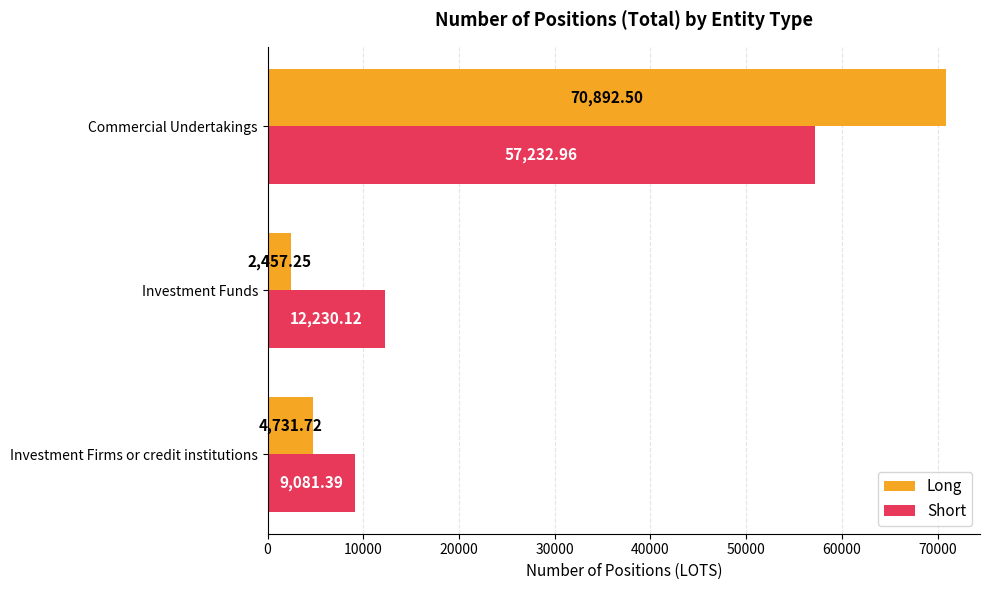

How many data points in Long are above 4731?

2